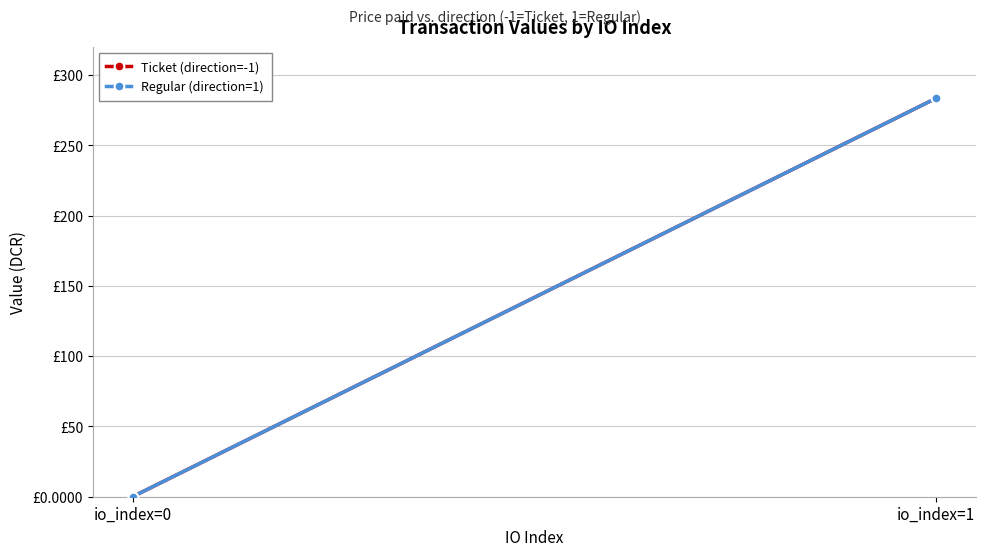

Reading left to right, what are all the values shown in this chart?

Ticket (direction=-1): io_index=0=0.1	io_index=1=283.4
Regular (direction=1): io_index=0=0.1	io_index=1=283.4